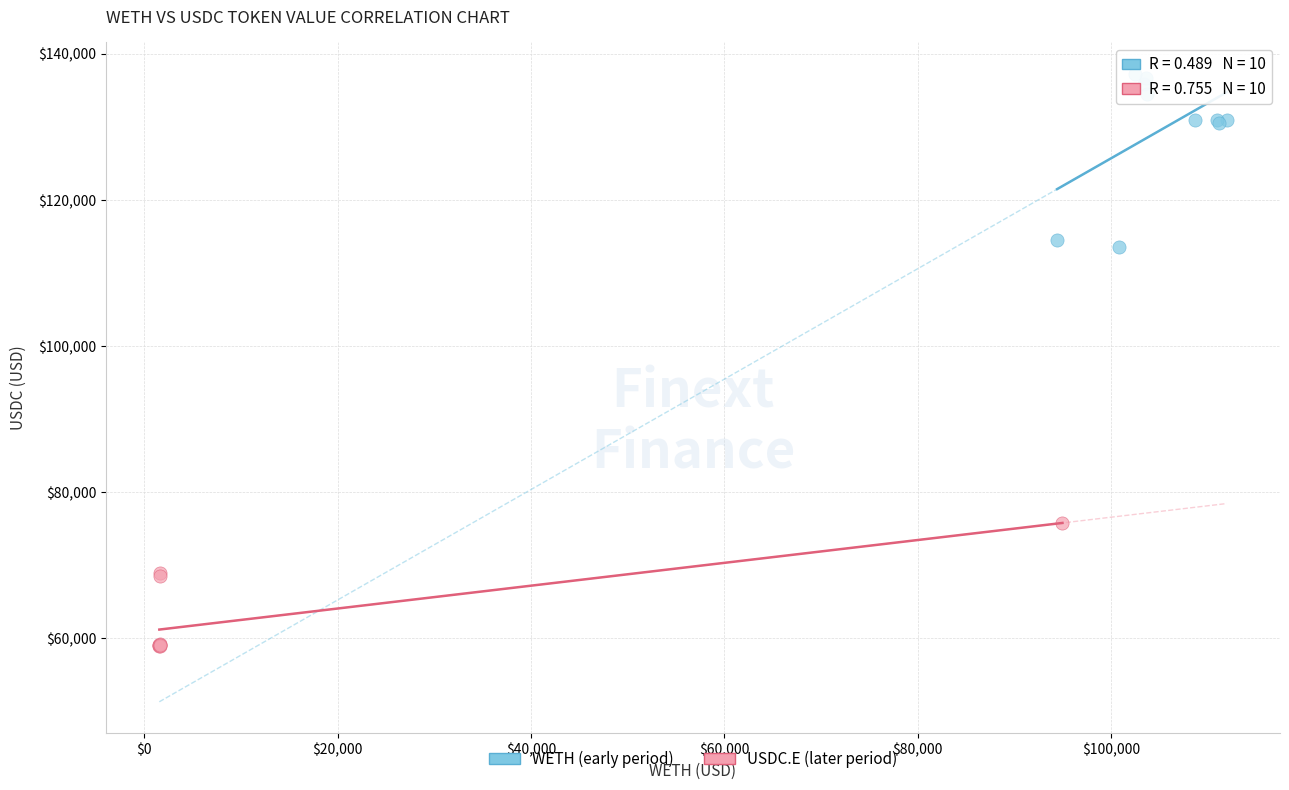

Which series has the widest spread of Y values?

WETH (early period)